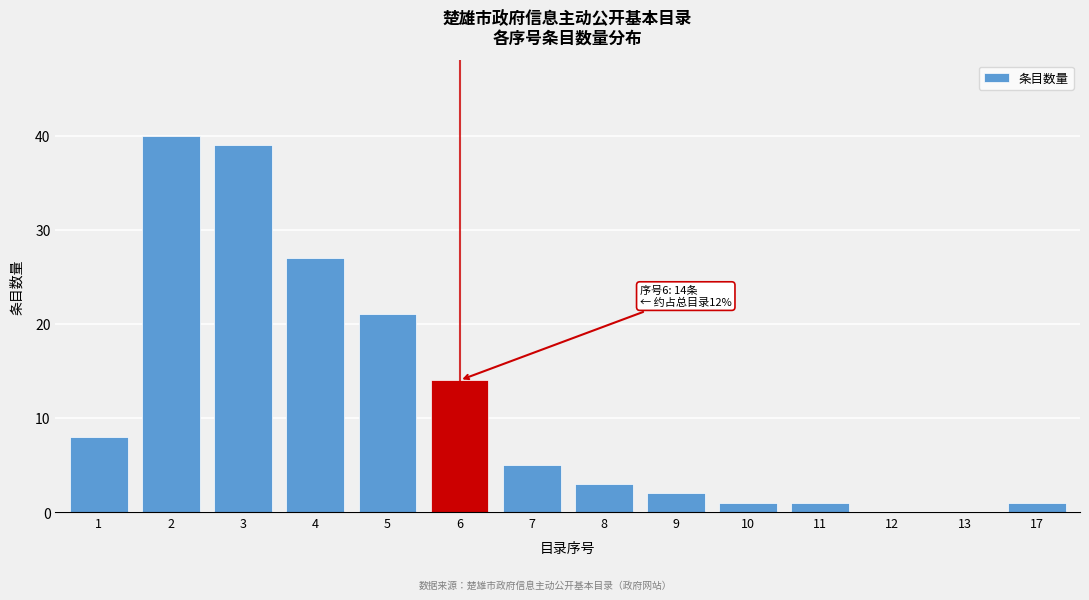

Reading right to left, transcribe all the data shown in this chart.

17=1	13=0	12=0	11=1	10=1	9=2	8=3	7=5	6=14	5=21	4=27	3=39	2=40	1=8